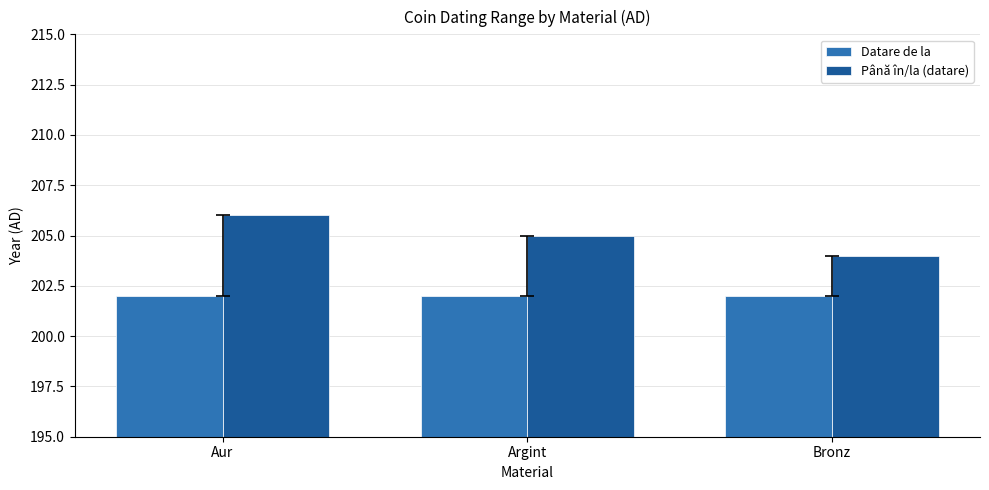

Is the value of Datare de la at Argint greater than the value of Până în/la (datare) at Bronz?

No